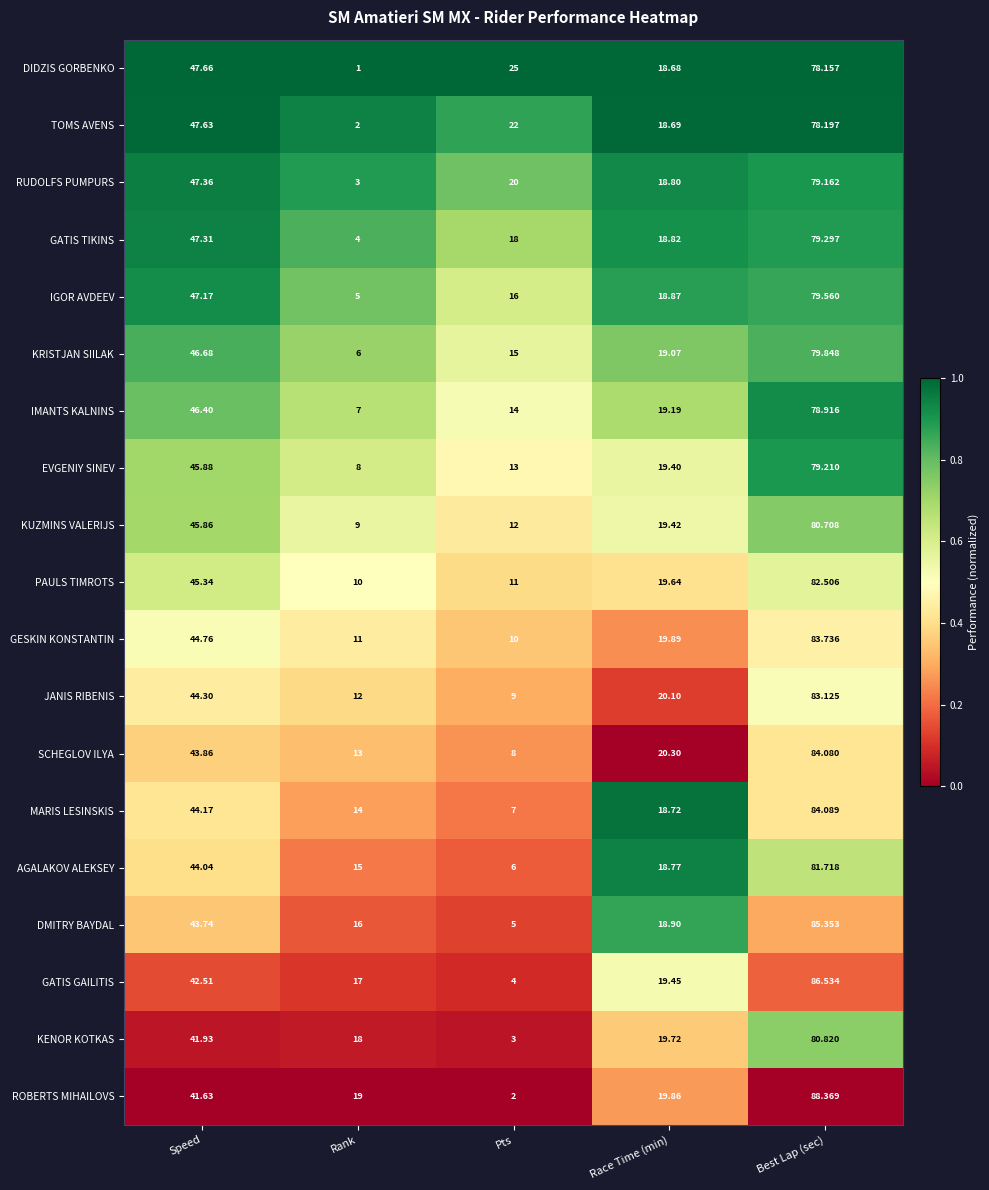

Which category has the highest value across all series?

Best Lap (sec)